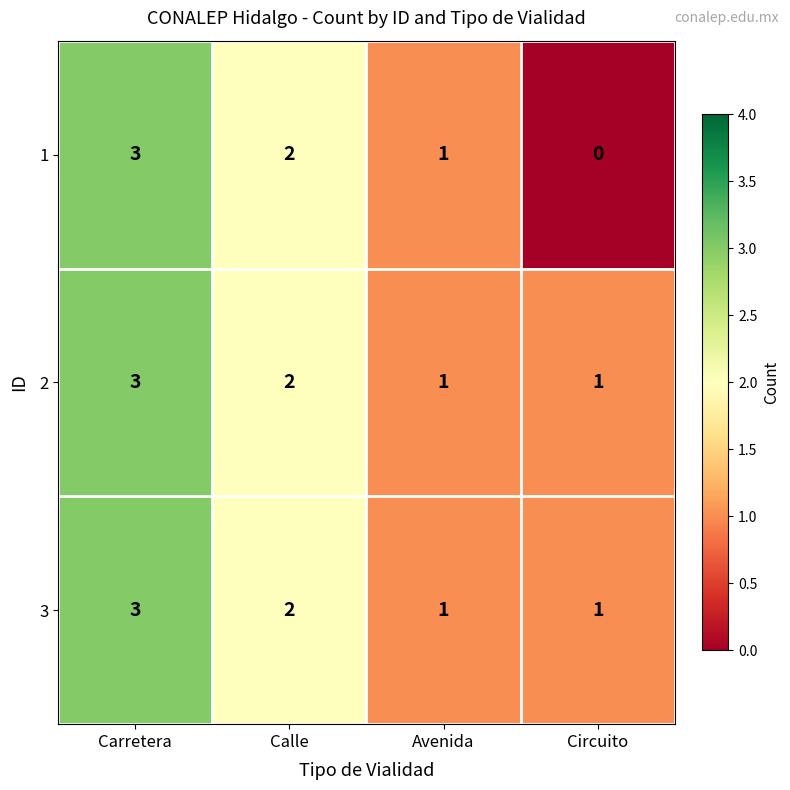

How many data points does each series have?

4